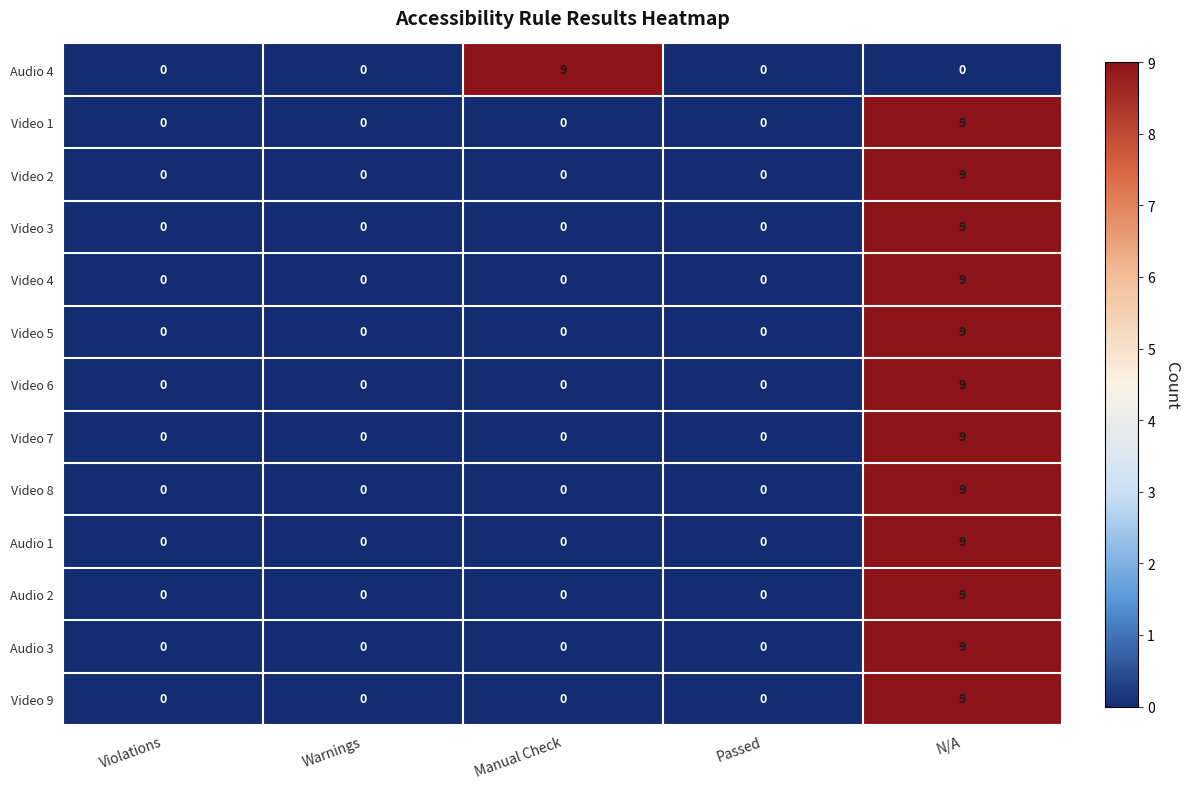

At how many categories does at least one series exceed 3?

2